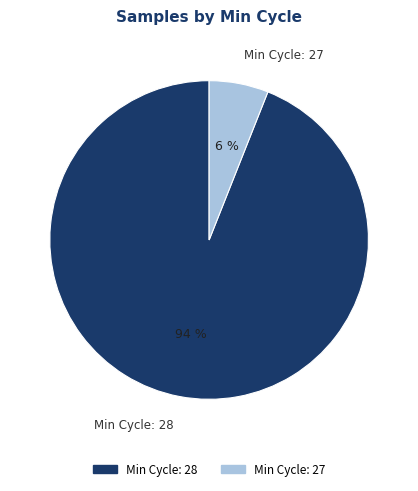

Which category has the biggest portion of the pie?

Min Cycle: 28